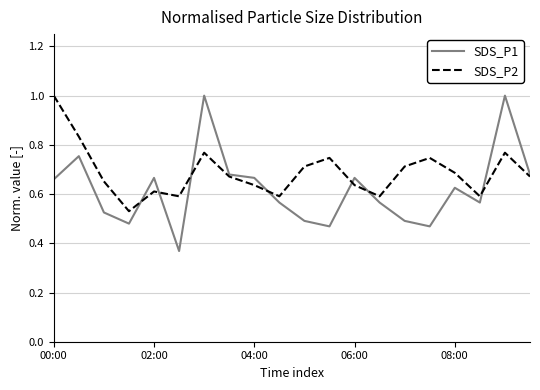

Which series has the largest range (max minus min)?

SDS_P1